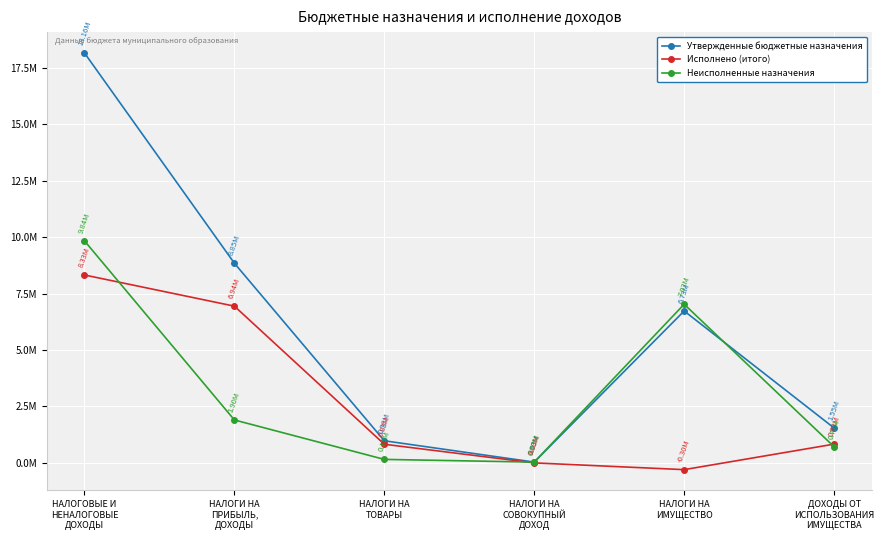

At which category does Исполнено (итого) reach its first local valley?

НАЛОГИ НА
ИМУЩЕСТВО